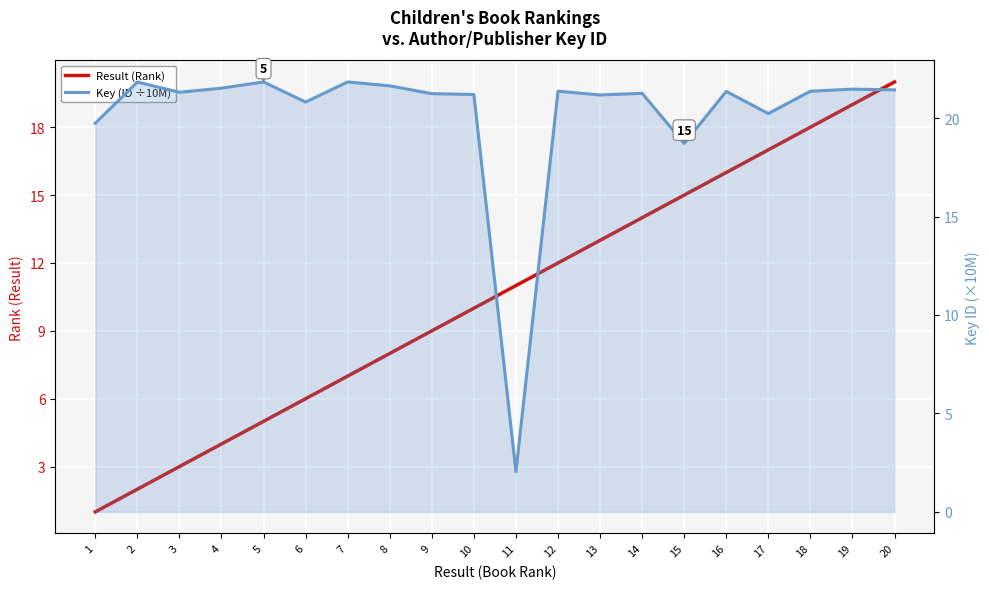

Reading left to right, what are all the values shown in this chart?

Result (Rank): 1=1.0	2=2.0	3=3.0	4=4.0	5=5.0	6=6.0	7=7.0	8=8.0	9=9.0	10=10.0	11=11.0	12=12.0	13=13.0	14=14.0	15=15.0	16=16.0	17=17.0	18=18.0	19=19.0	20=20.0
Key (ID ÷10M): 1=19.7	2=21.8	3=21.3	4=21.5	5=21.8	6=20.8	7=21.8	8=21.6	9=21.2	10=21.2	11=2.0	12=21.4	13=21.2	14=21.3	15=18.7	16=21.4	17=20.2	18=21.4	19=21.5	20=21.4